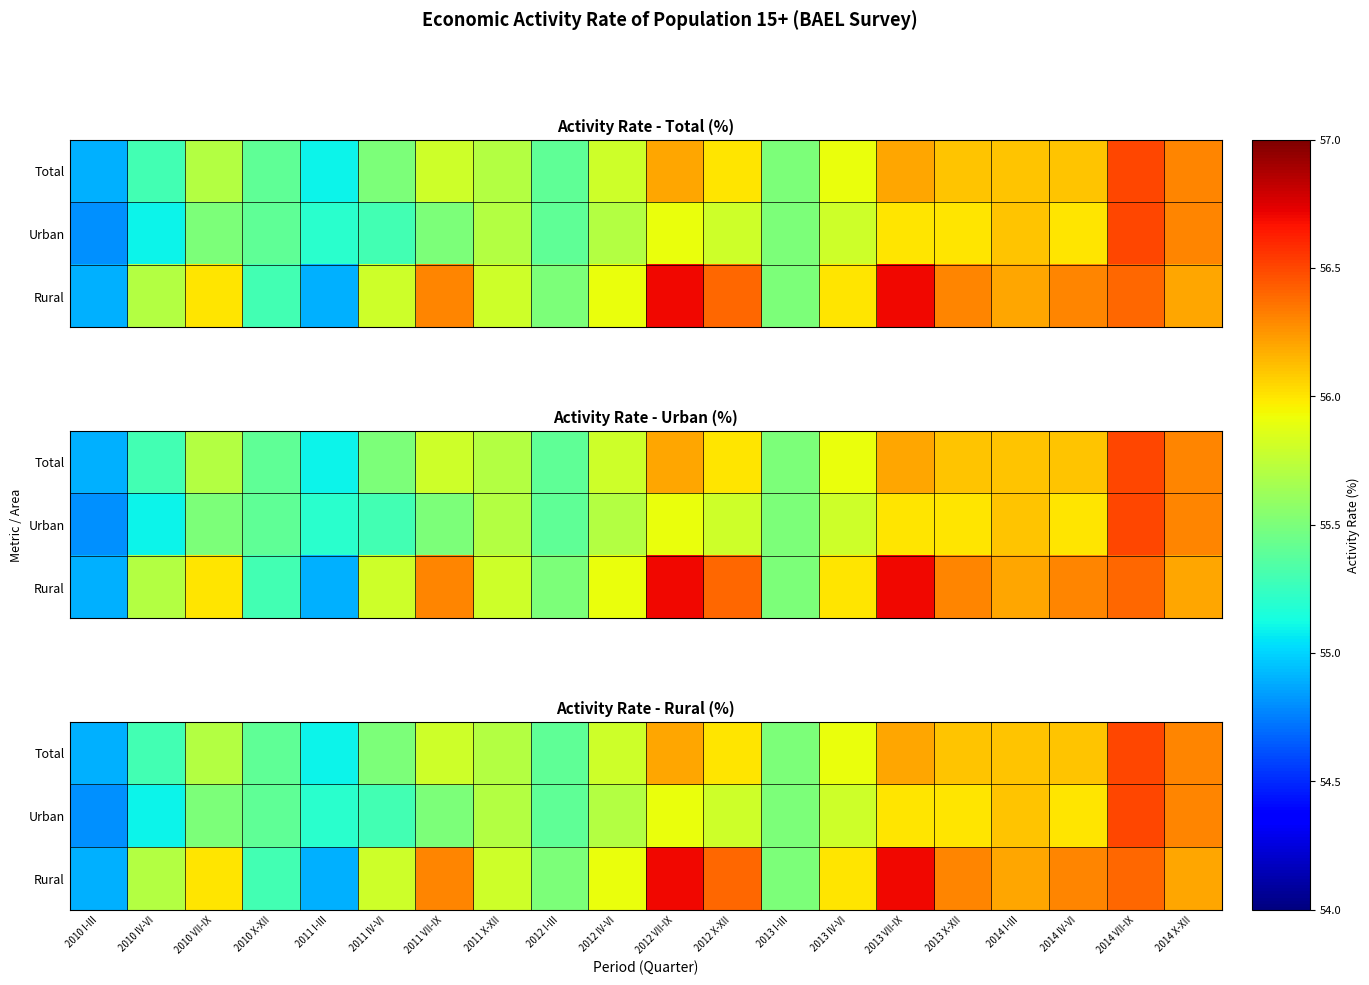

Which has a higher value, 2010 X-XII or 2014 IV-VI?

2014 IV-VI